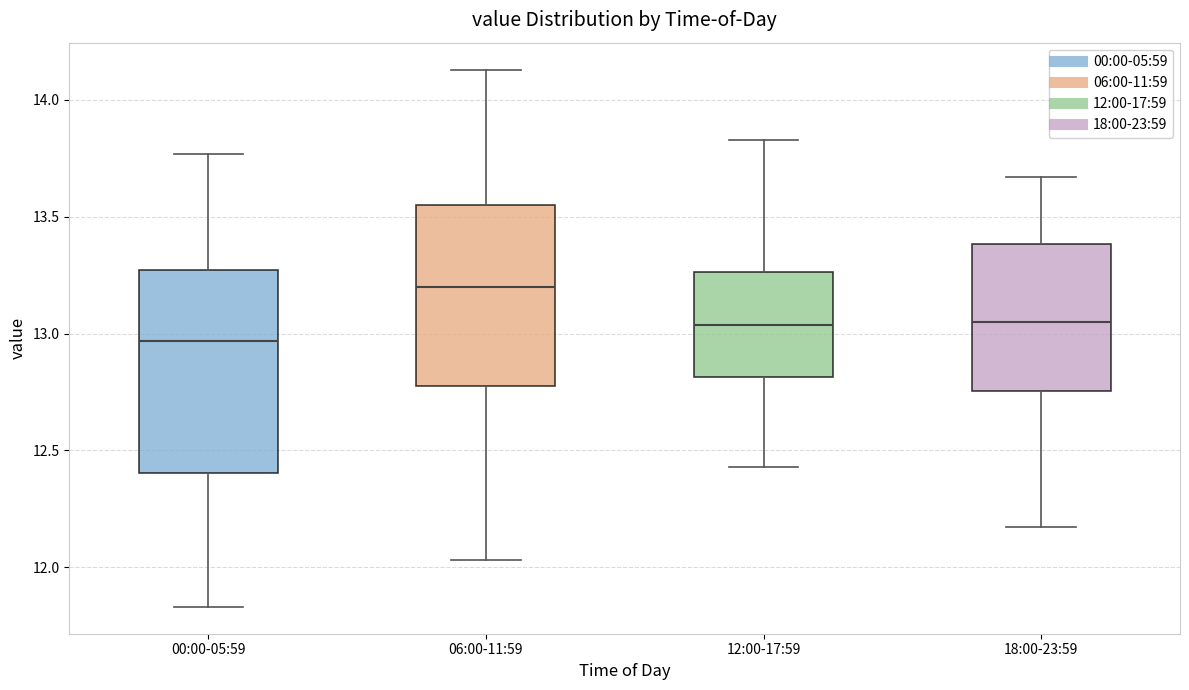

Reading left to right, read every box against the y-axis: the position of its median line, the range the box covers, and the ends of its whiskers. The values are not printed on the chart, so give them approximately, as read against the axis.

00:00-05:59: median 12.95, box 12.40 to 13.25, whiskers 11.85 to 13.75
06:00-11:59: median 13.20, box 12.80 to 13.55, whiskers 12.05 to 14.15
12:00-17:59: median 13.05, box 12.80 to 13.25, whiskers 12.45 to 13.85
18:00-23:59: median 13.05, box 12.75 to 13.40, whiskers 12.15 to 13.65